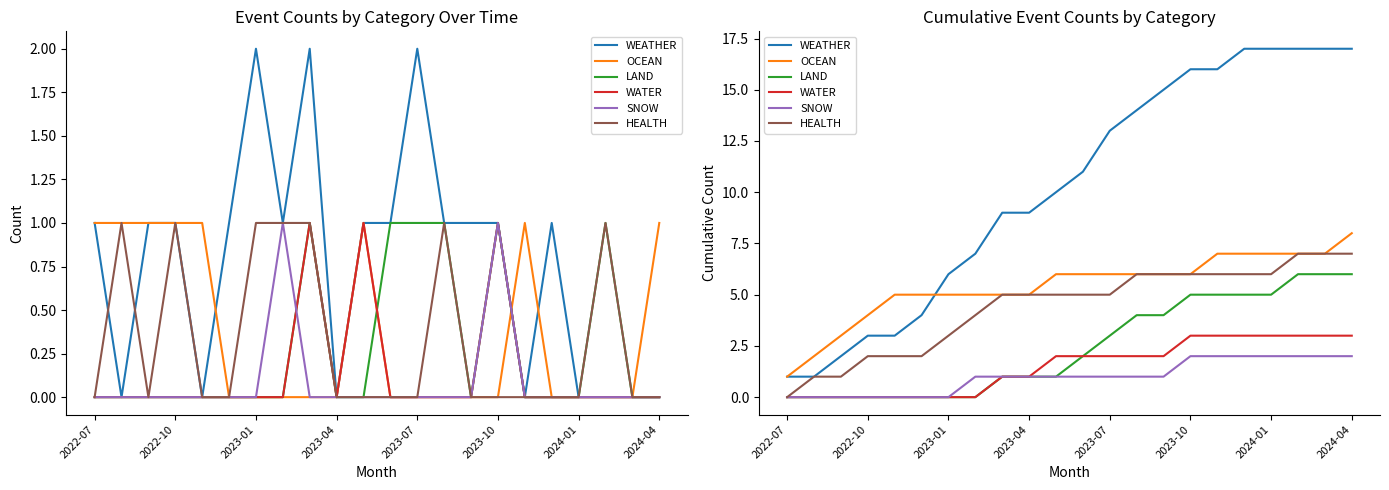

Which category has the lowest value in the LAND series?

2022-07